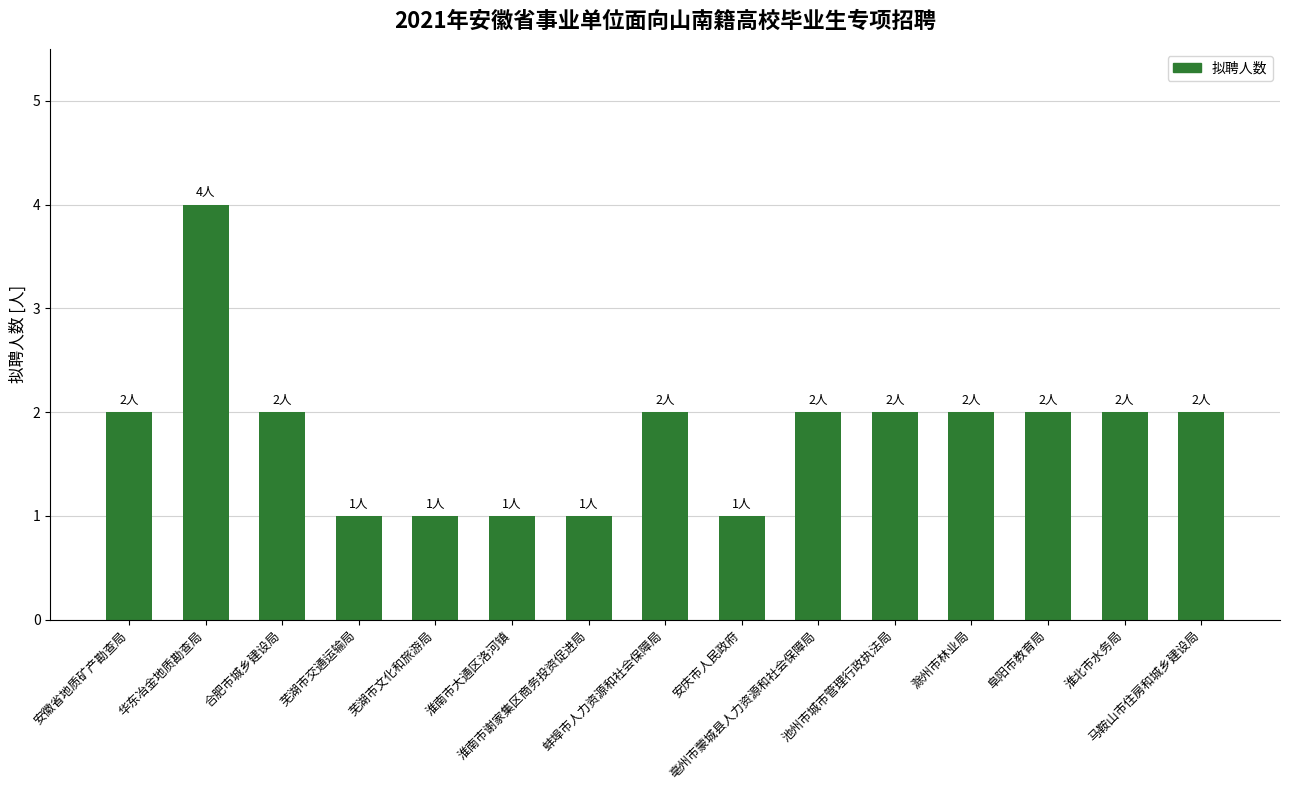

True or false: the data shows 2 at 合肥市城乡建设局.

True